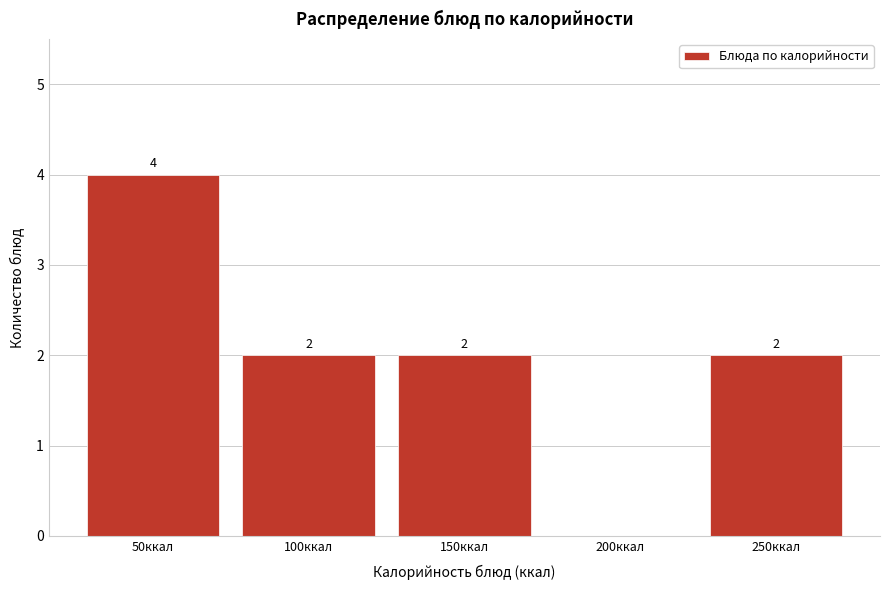

Reading right to left, list all the values displayed in this chart.

250ккал=2	200ккал=0	150ккал=2	100ккал=2	50ккал=4